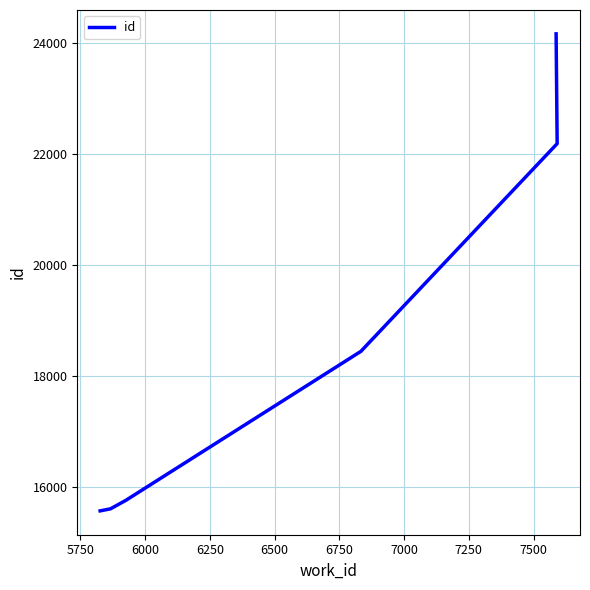

Count the number of data series in this chart.

1